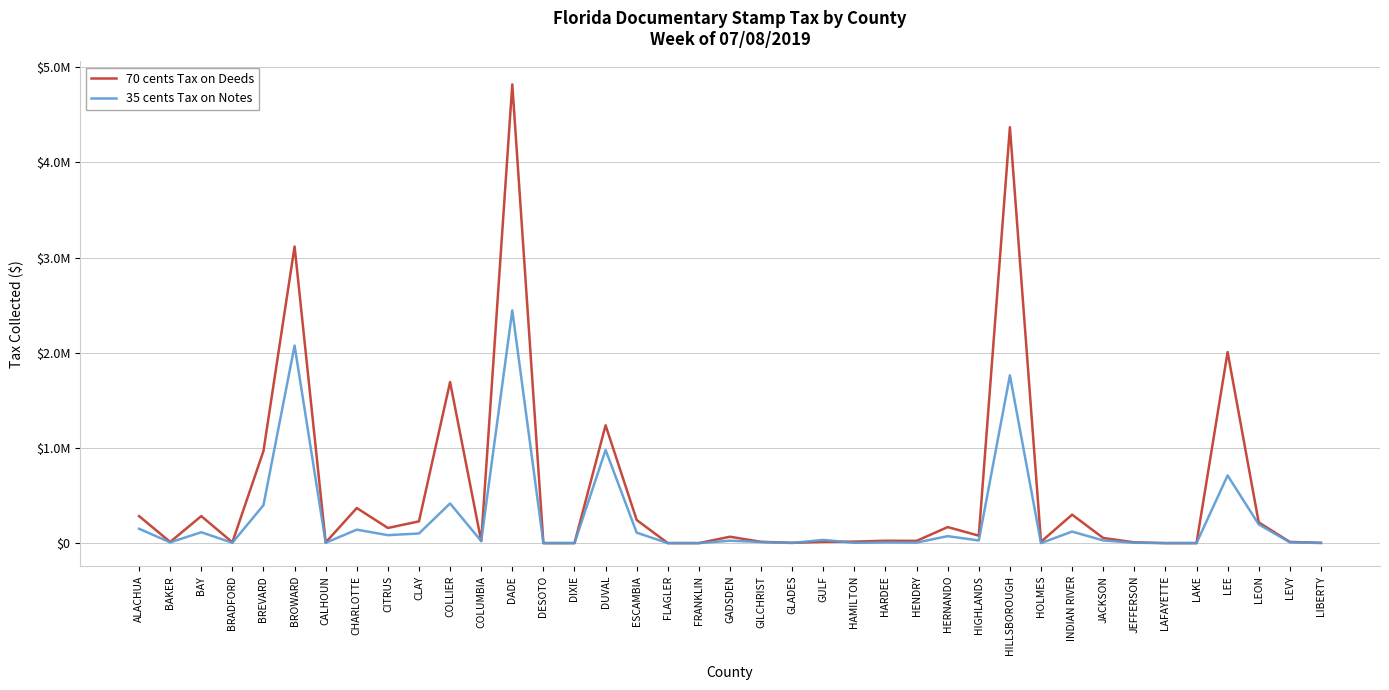

What is the average value of the 70 cents Tax on Deeds series?

534314.4